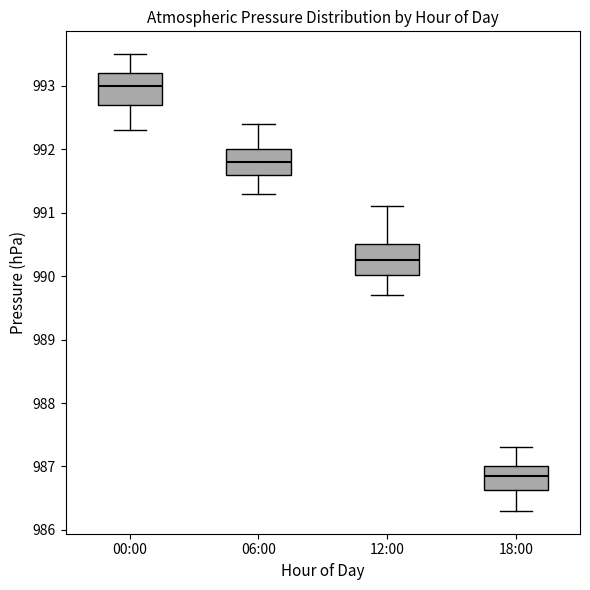

Which box has the lowest median line?

18:00